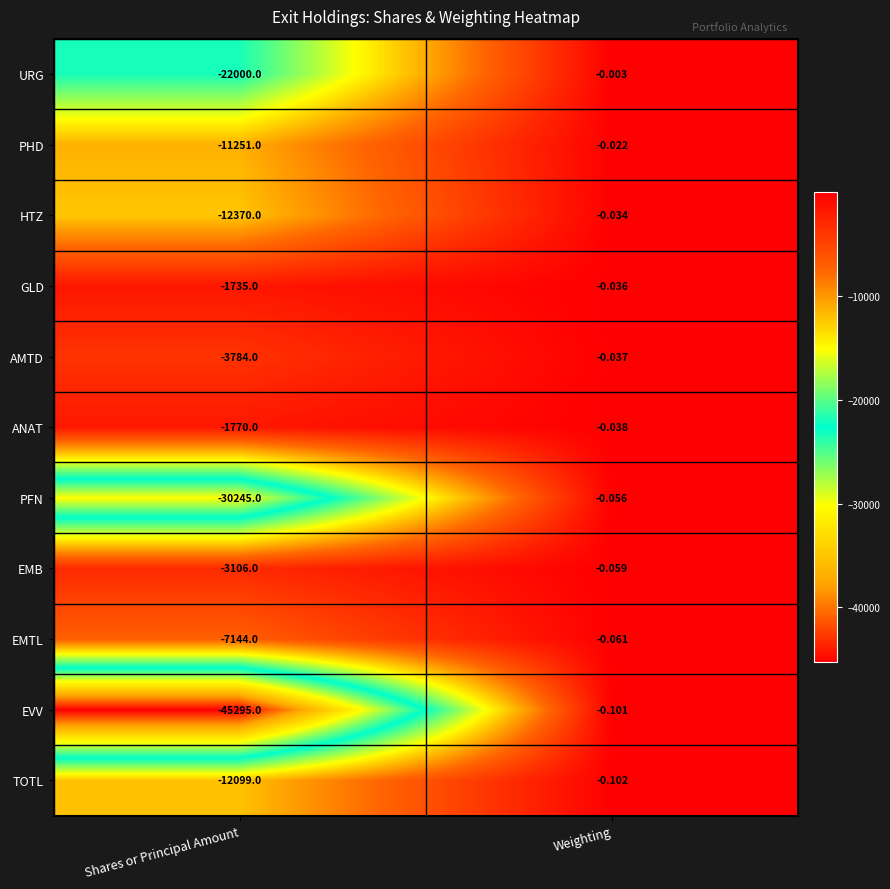

Which series has the largest total across all categories?

GLD